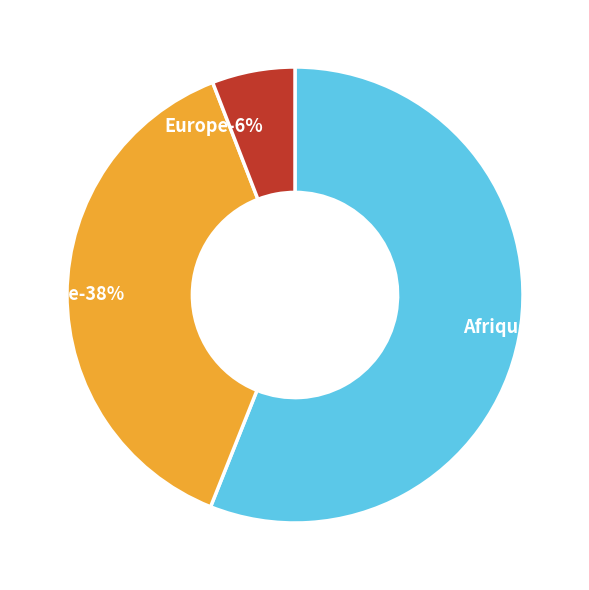

Which slice is the smallest?

Europe